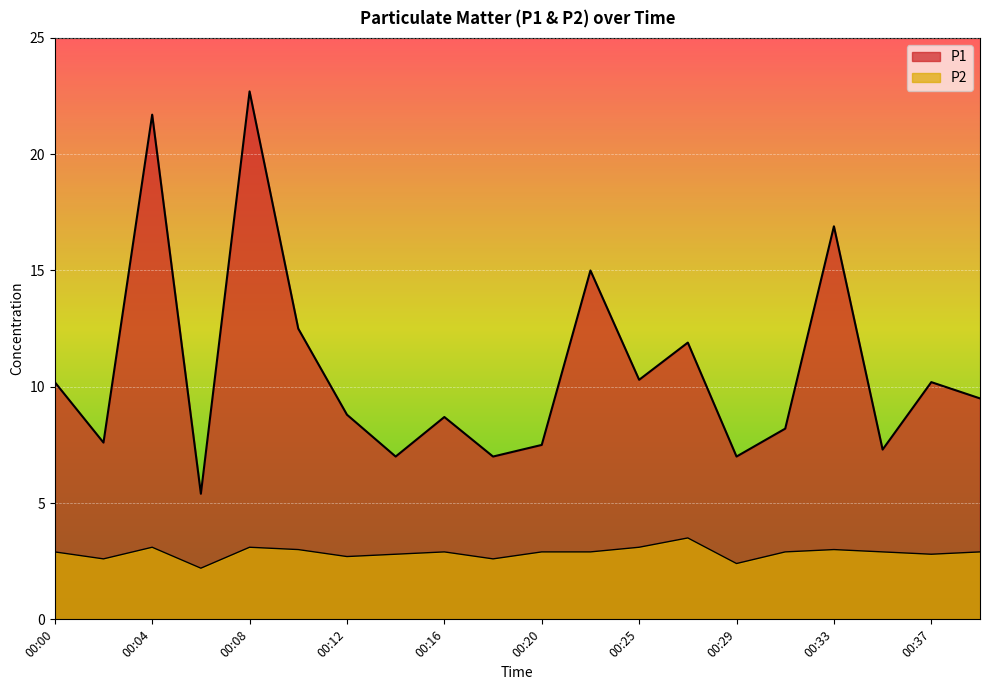

What is the value of the P1 point at the 15th from the left?

7.0